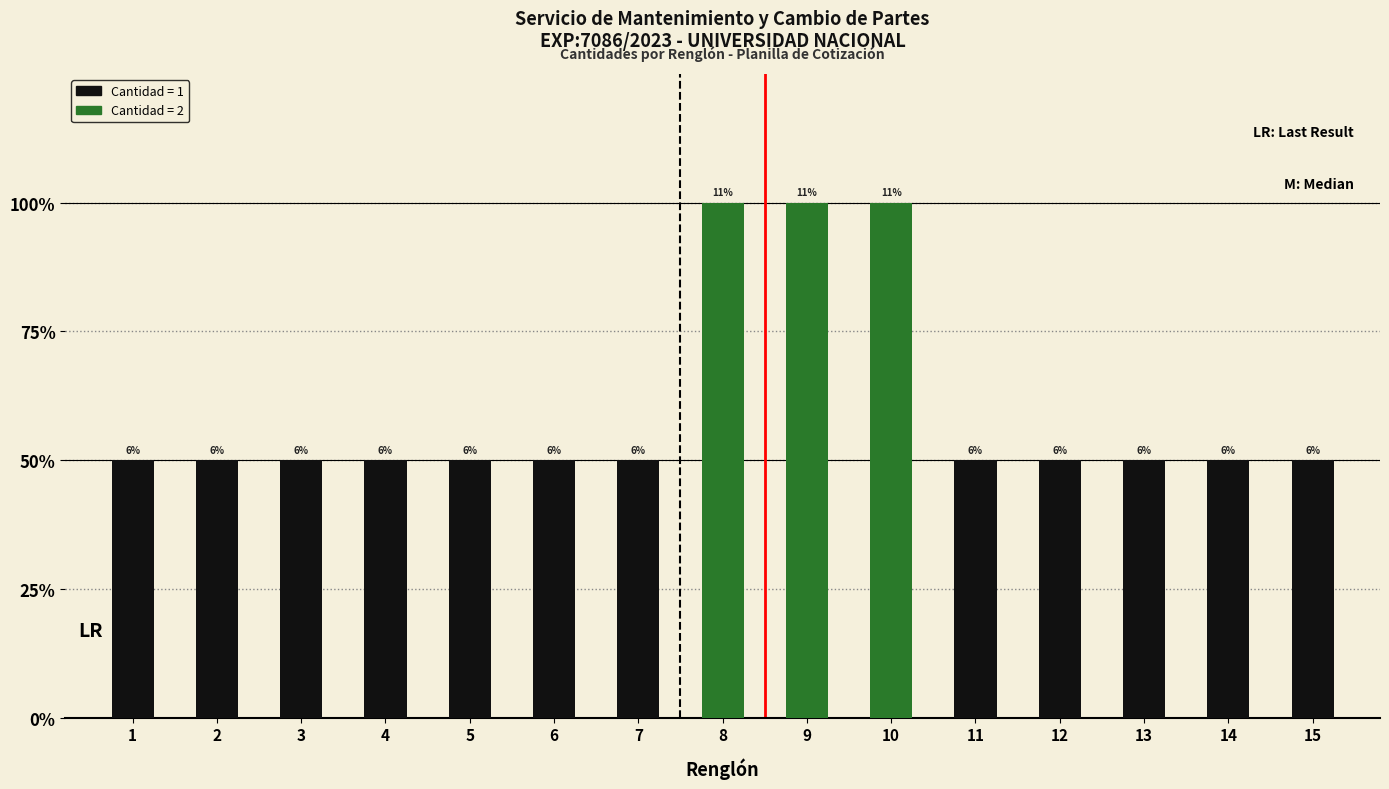

At which label is the value closest to 1?

1